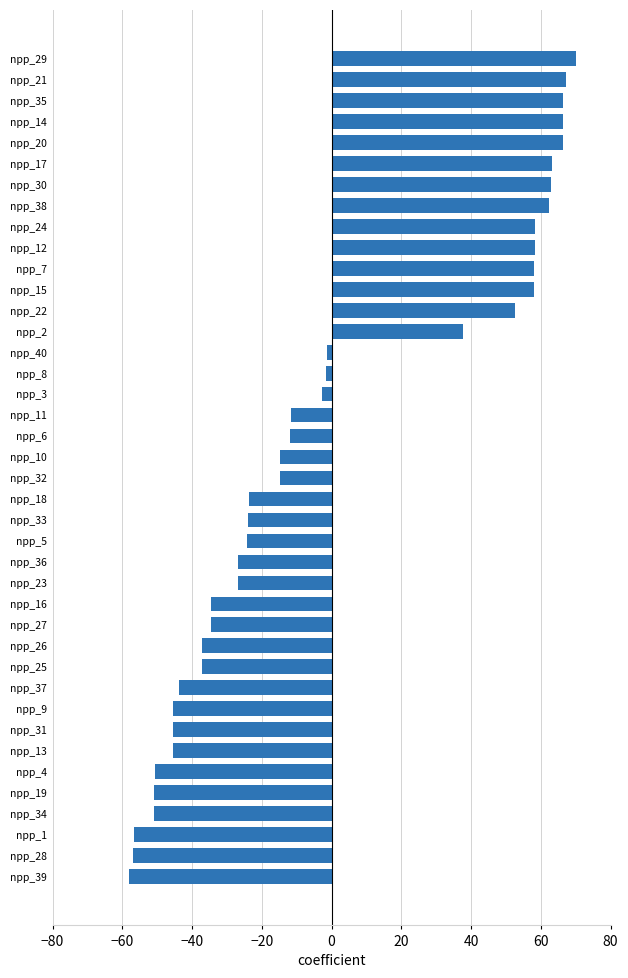

What value does the data have at npp_20?

66.2